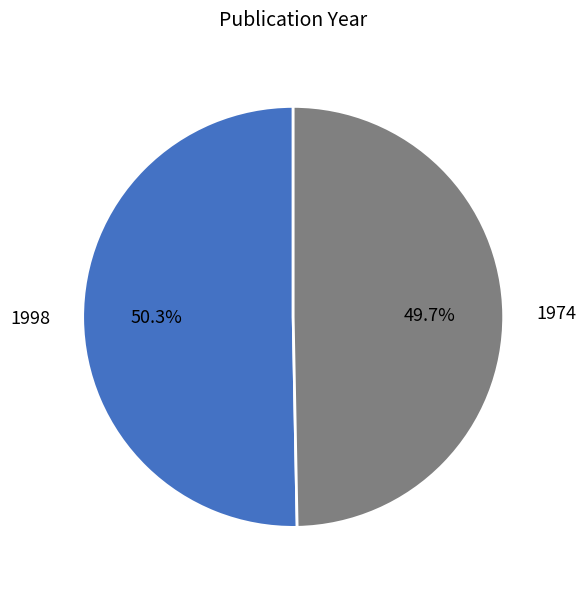

To the nearest percent, what percentage of the pie is 1974?

50%